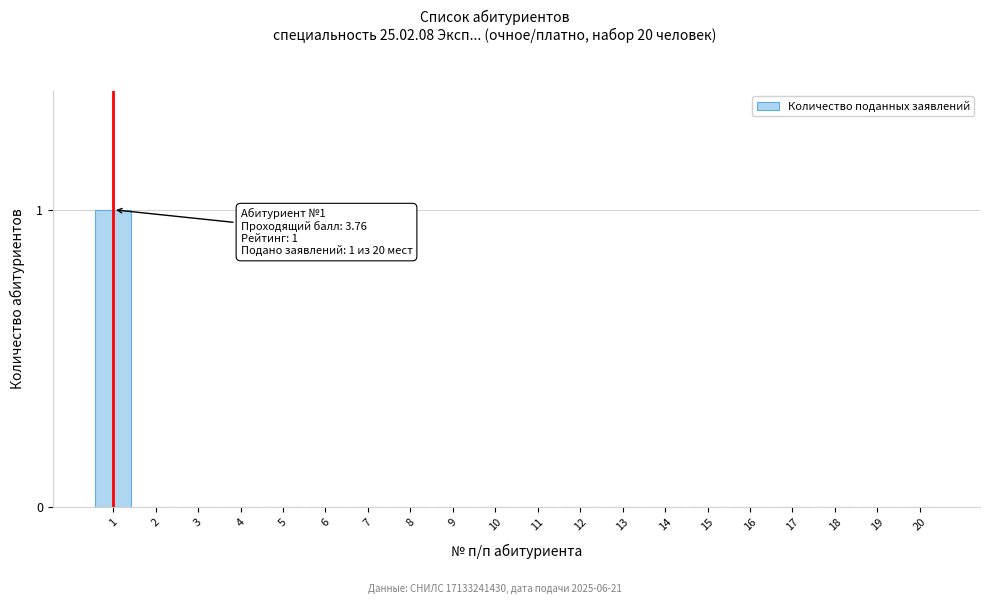

Reading left to right, extract all data points from this chart.

1=1	2=0	3=0	4=0	5=0	6=0	7=0	8=0	9=0	10=0	11=0	12=0	13=0	14=0	15=0	16=0	17=0	18=0	19=0	20=0